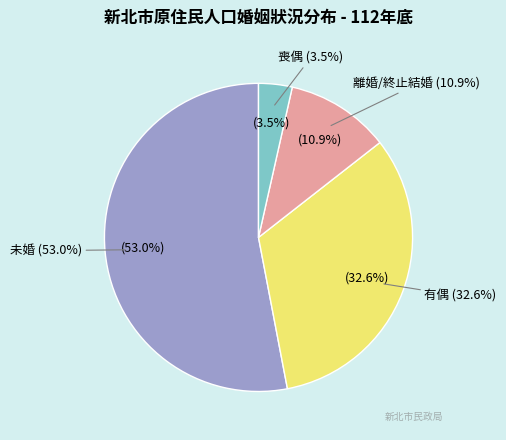

Is there a majority slice in this chart?

Yes